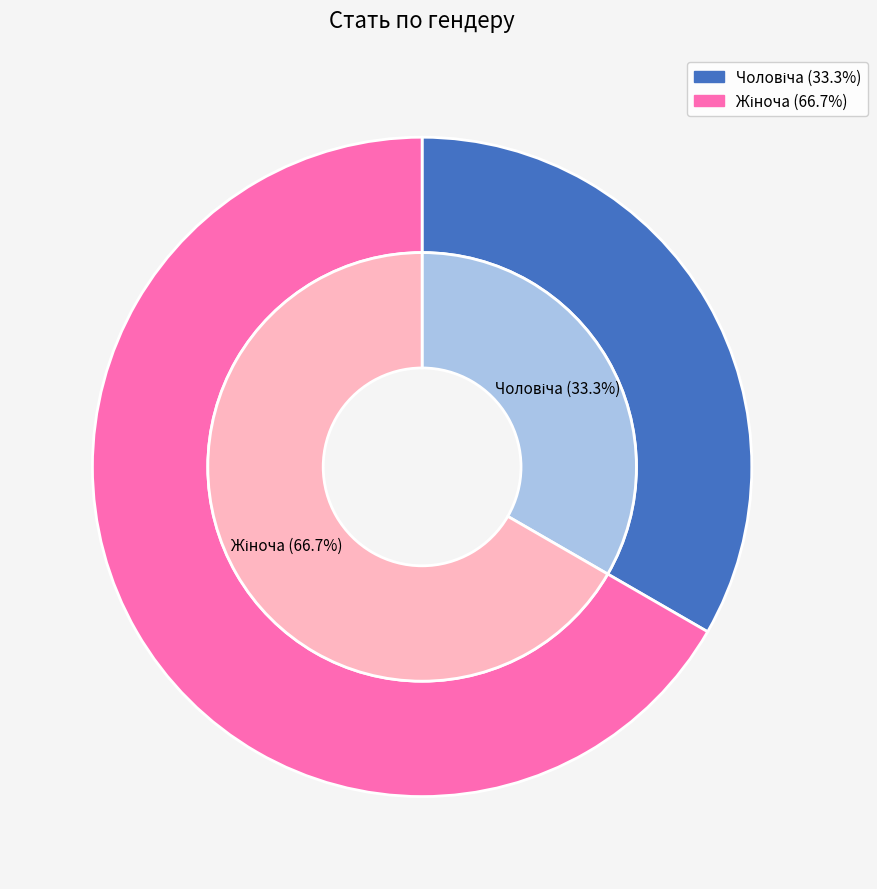

Which category has the biggest portion of the pie?

Жіноча